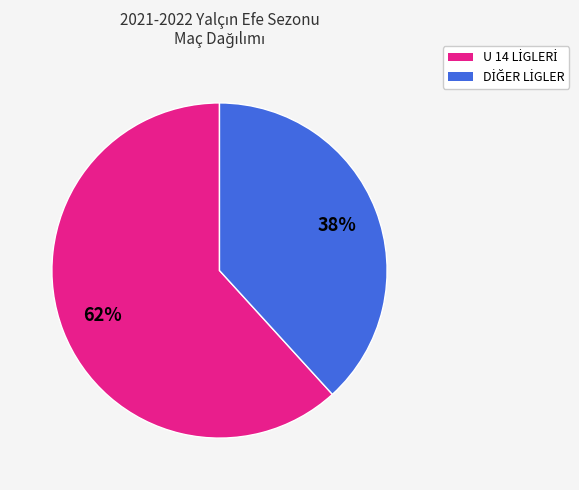

Is there a majority slice in this chart?

Yes